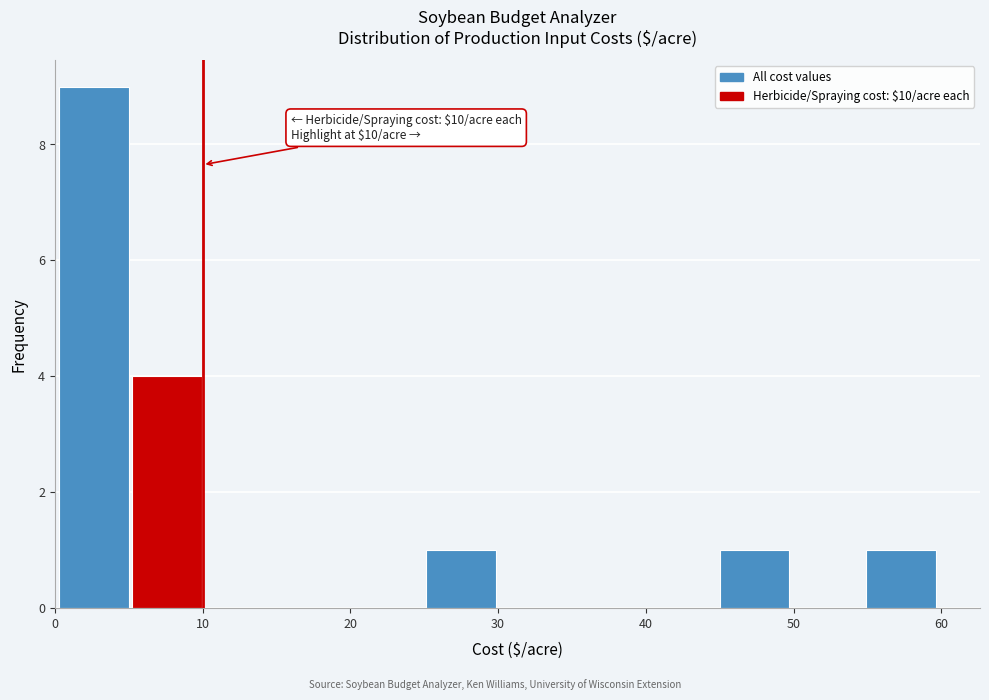

Over which range of the x-axis is the bar tallest?

0 to 5